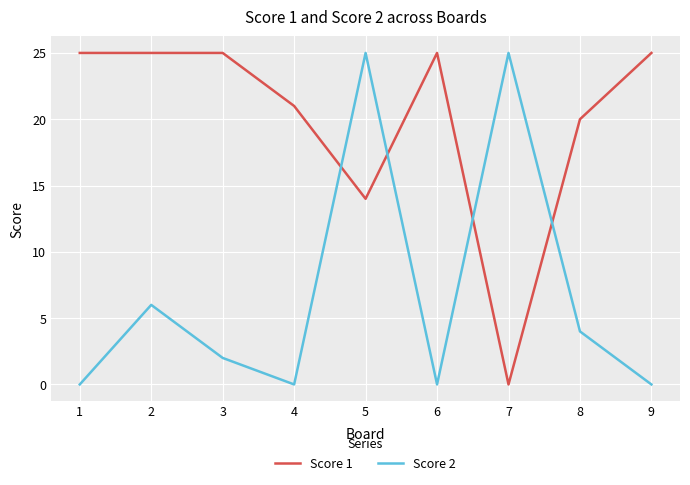

True or false: Score 2 and Score 1 cross at least once.

True